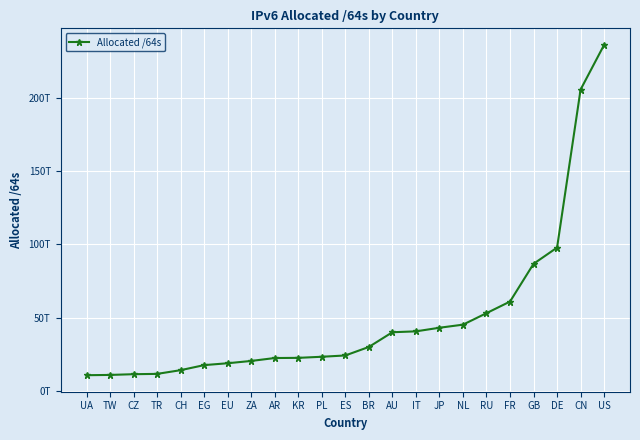

What is the smallest value displayed?

10750313234432